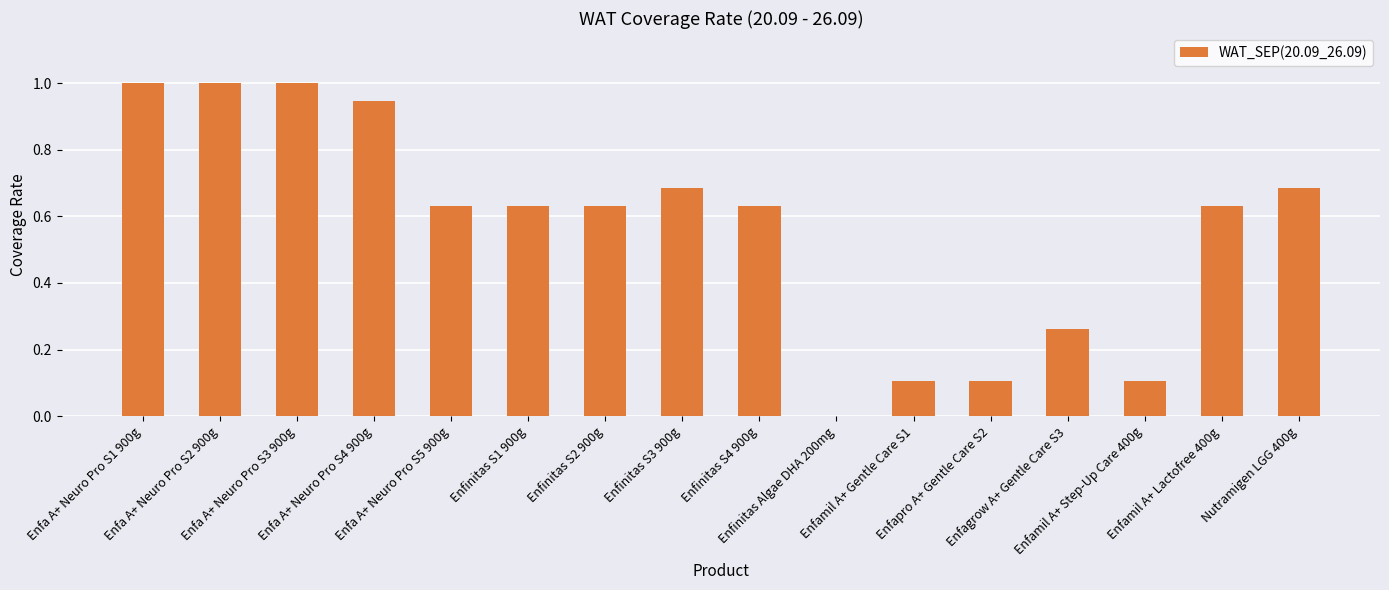

What is the greatest value displayed?

1.0